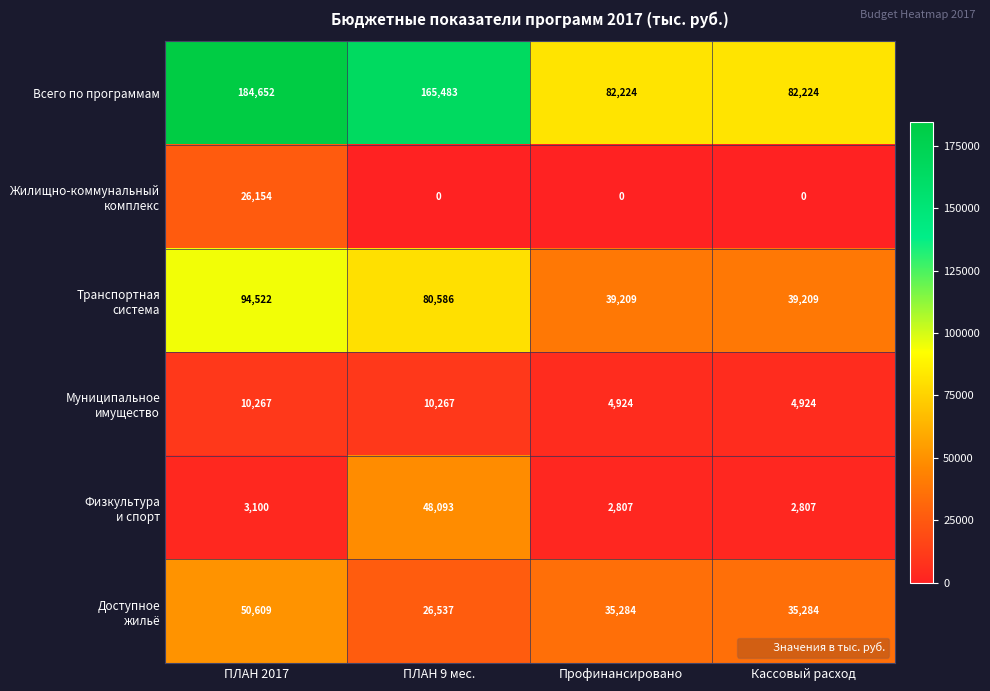

Which series has the largest total across all categories?

Всего по программам